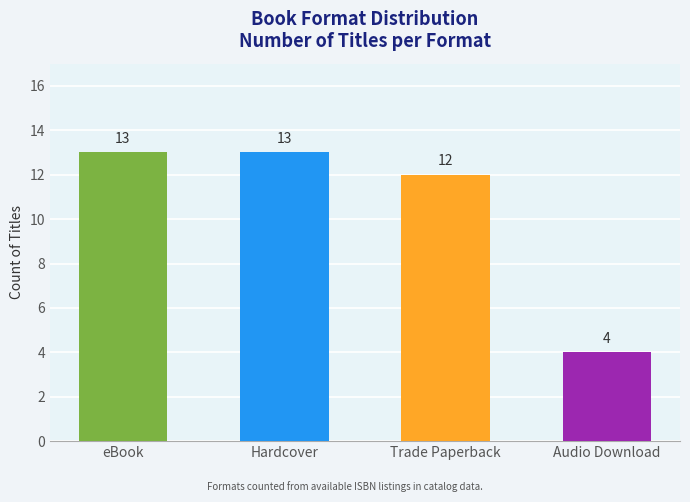

The chart shows a value of 1 at Audio Download. True or false?

False